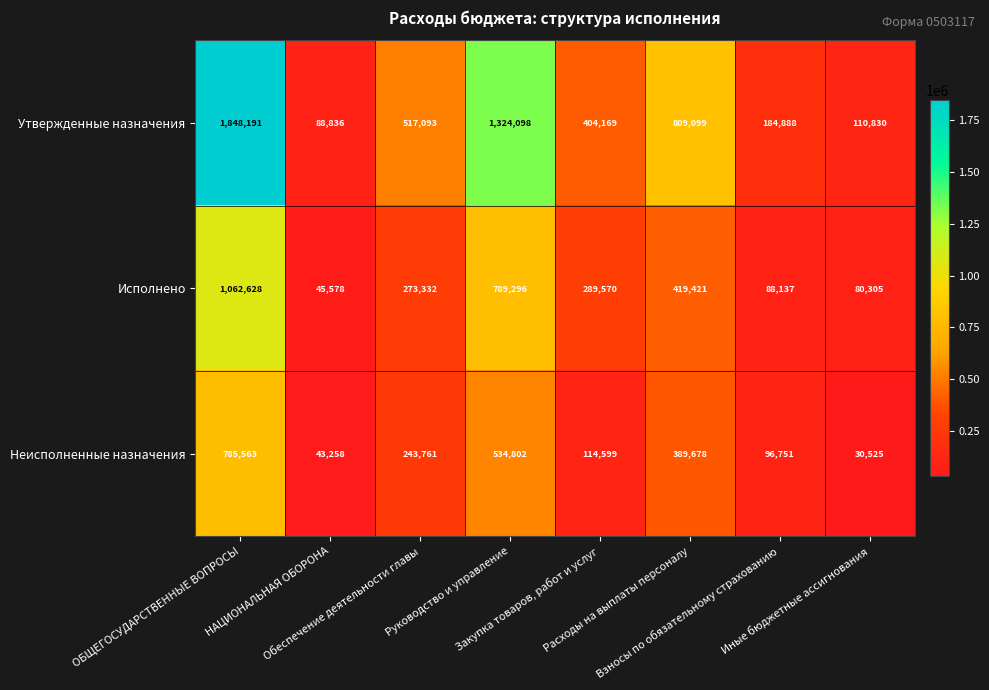

What is the minimum value for Исполнено?

45578